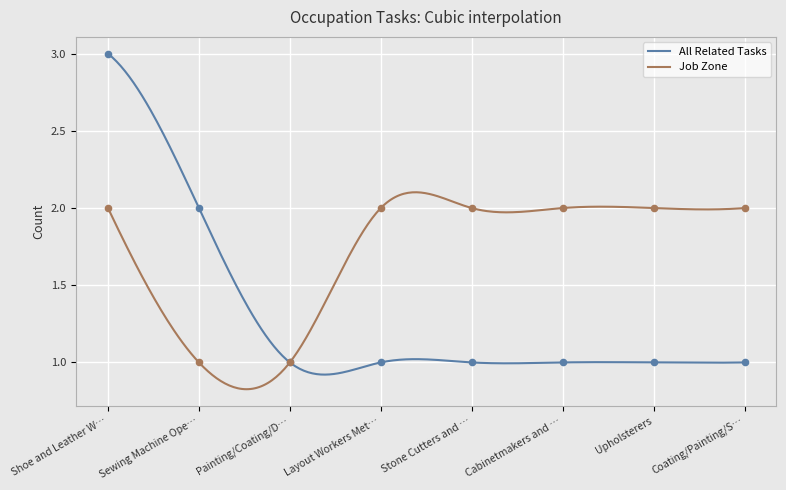

Which series reaches the maximum Y coordinate?

All Related Tasks